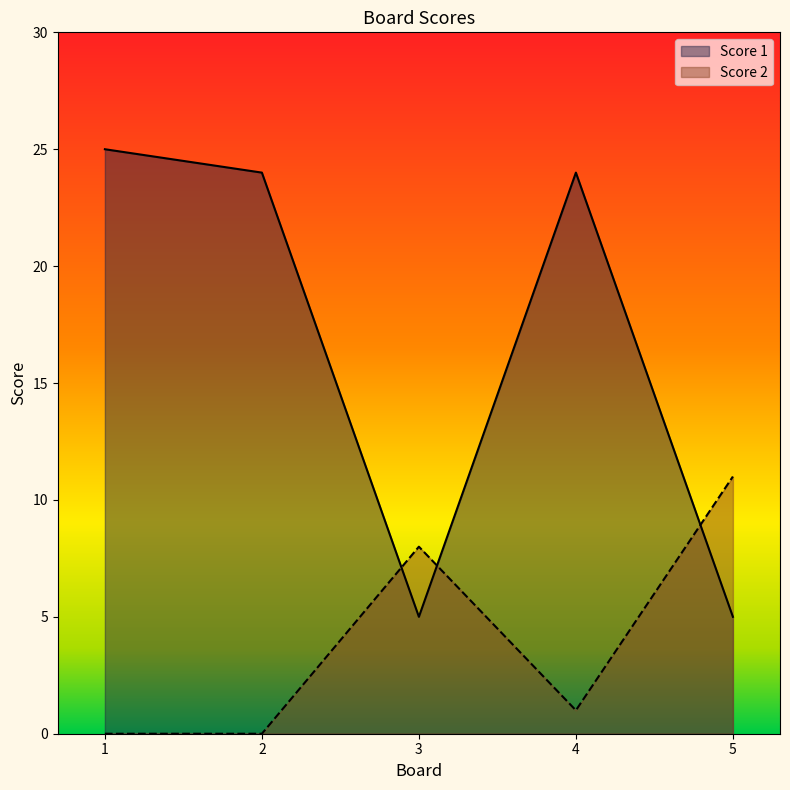

How many distinct data groups are displayed?

2